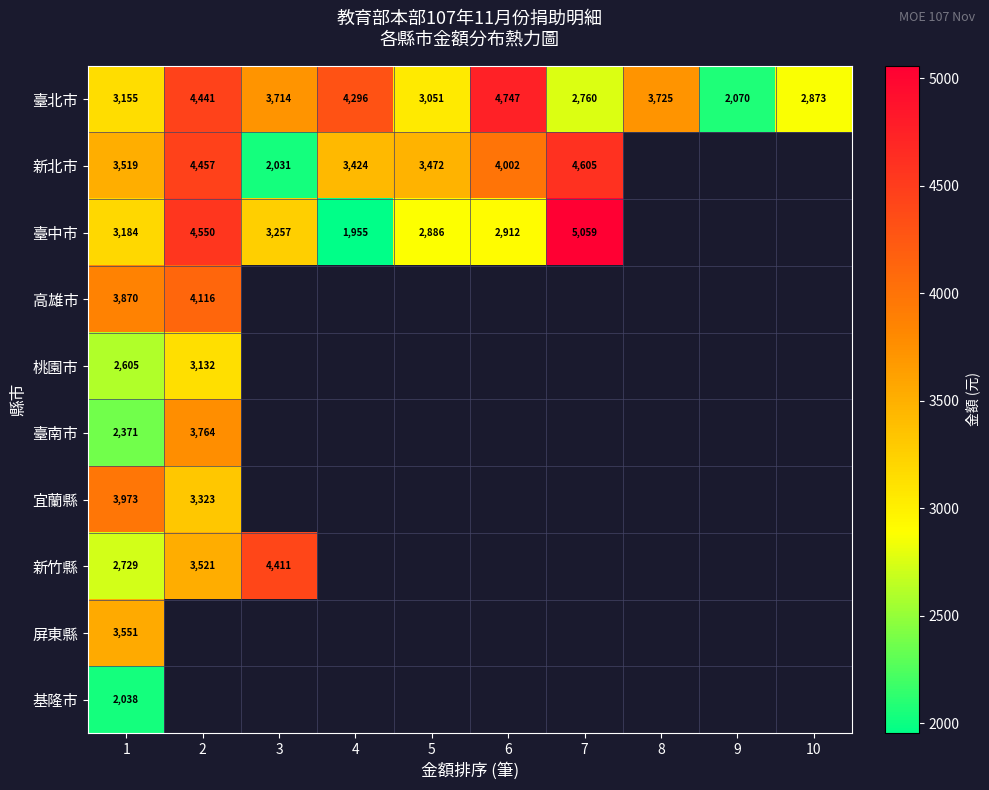

What is the total value across all series at 1?

30995